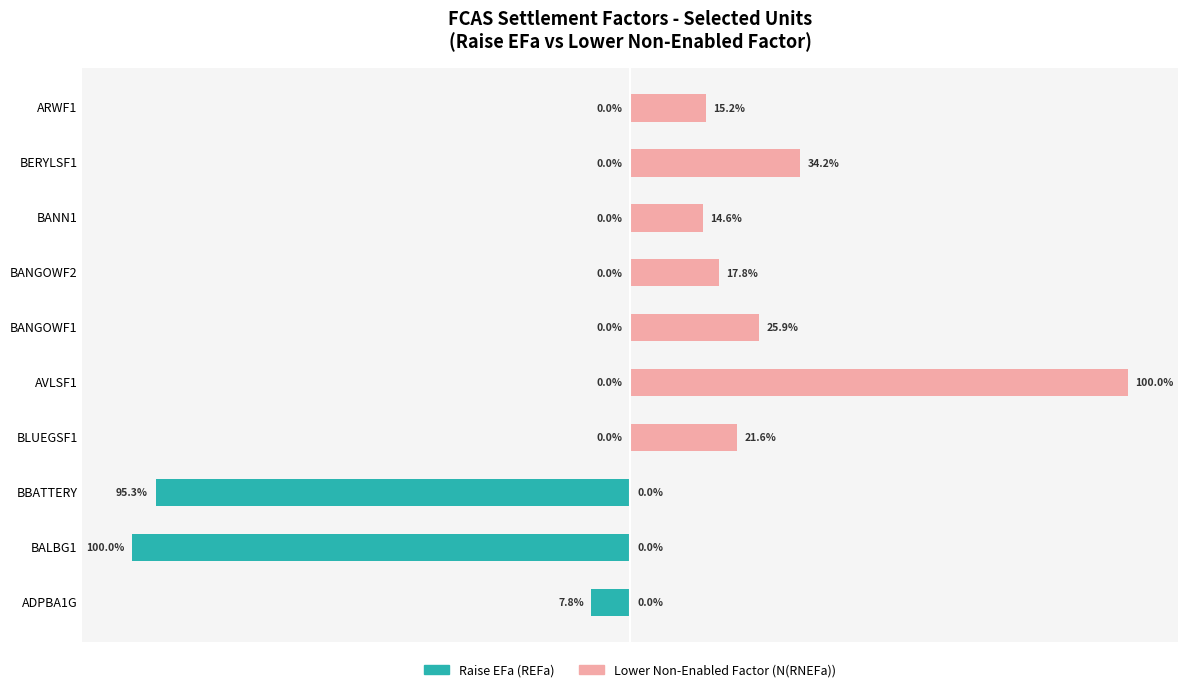

What is the value of the N(RNEFa) (Lower) bar at the 6th from the left?

25.9